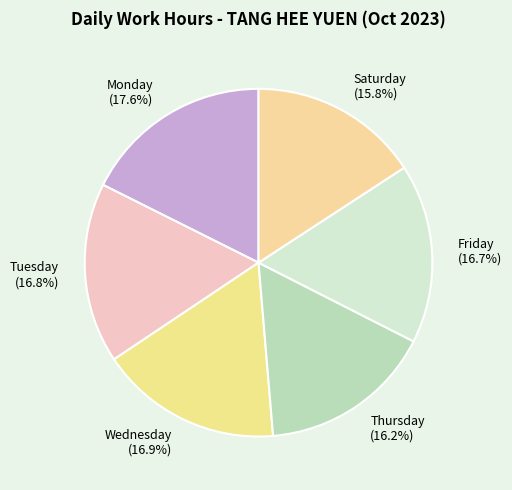

Which category has the biggest portion of the pie?

Monday